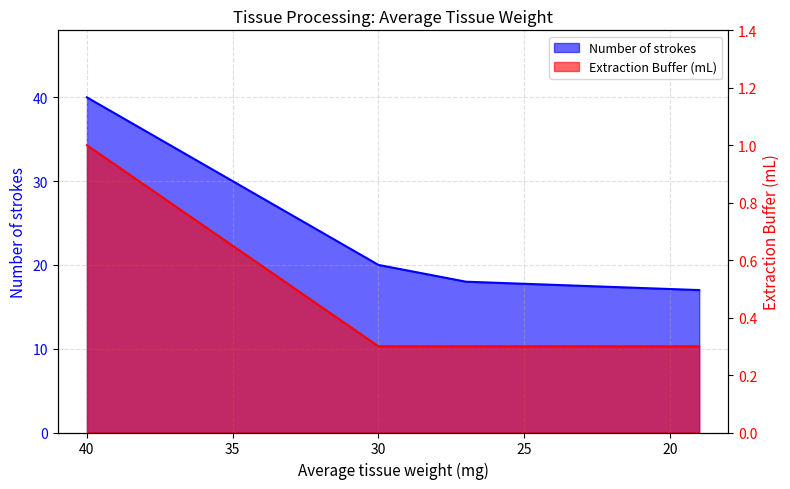

True or false: Number of strokes and Extraction Buffer (mL) cross at least once.

False